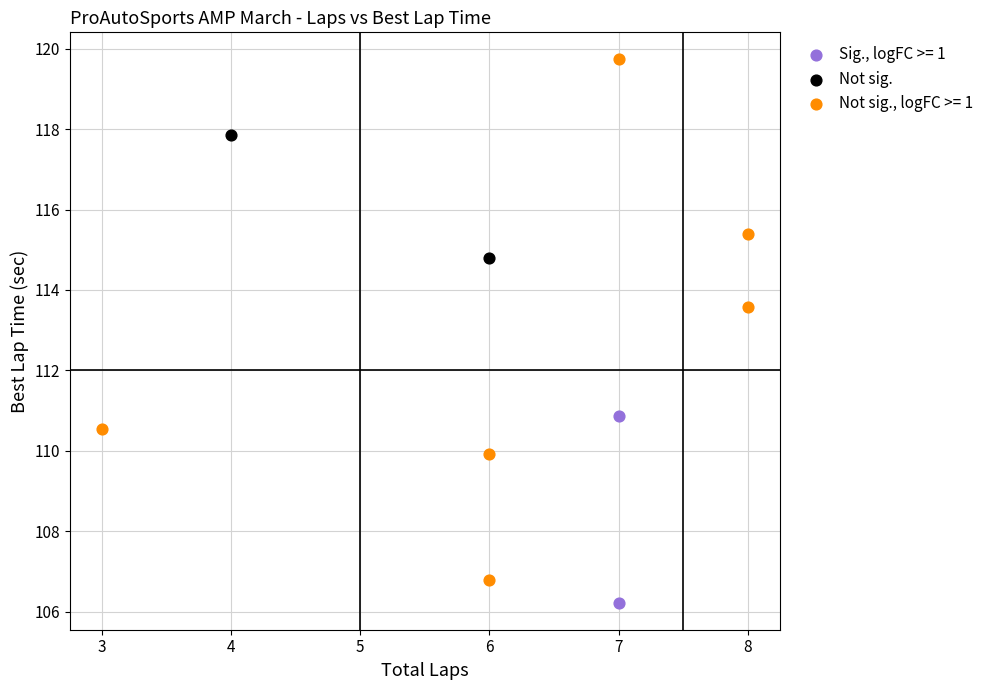

What are all the series names shown in the legend?

Sig., logFC >= 1, Not sig., Not sig., logFC >= 1